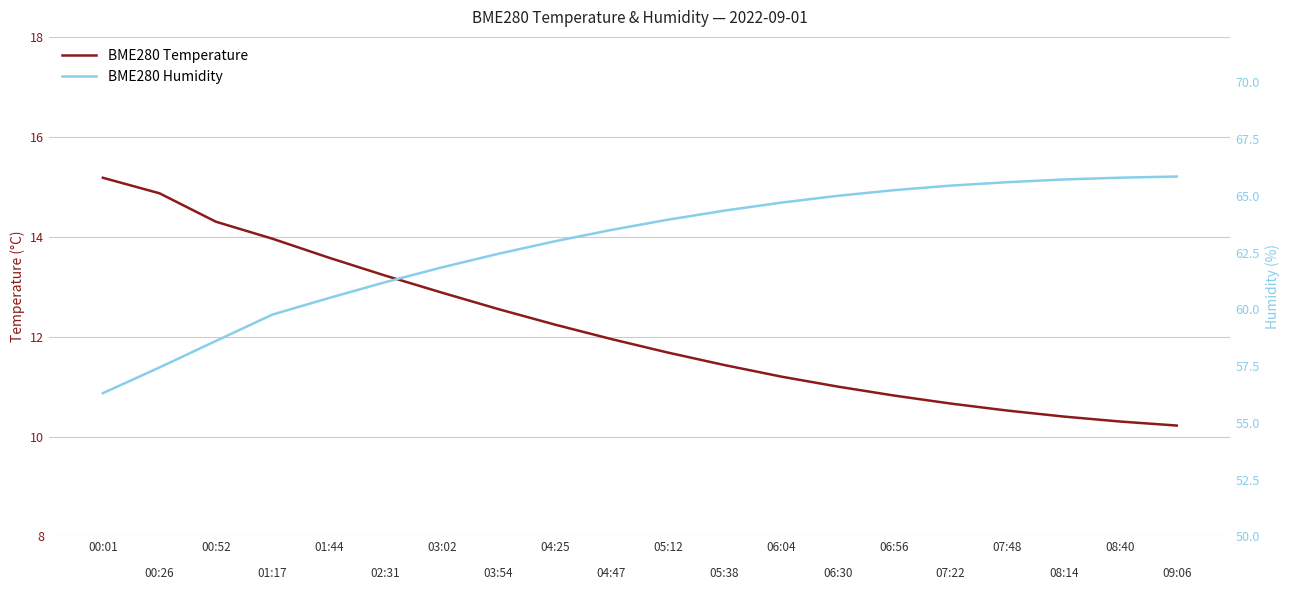

At which category is the sum across all series the highest?

17